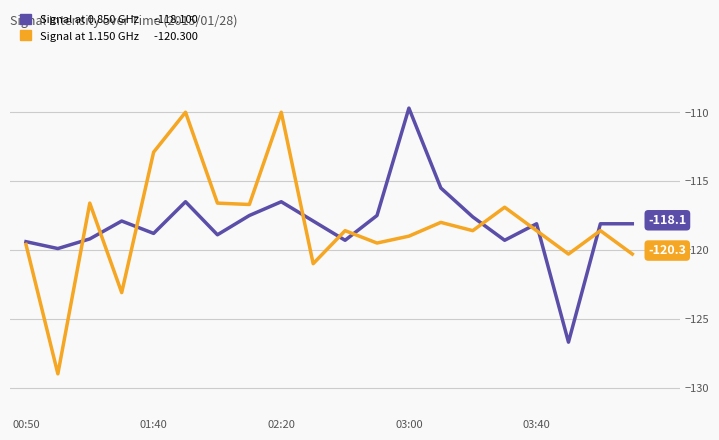

What is the smallest value displayed?

-129.0